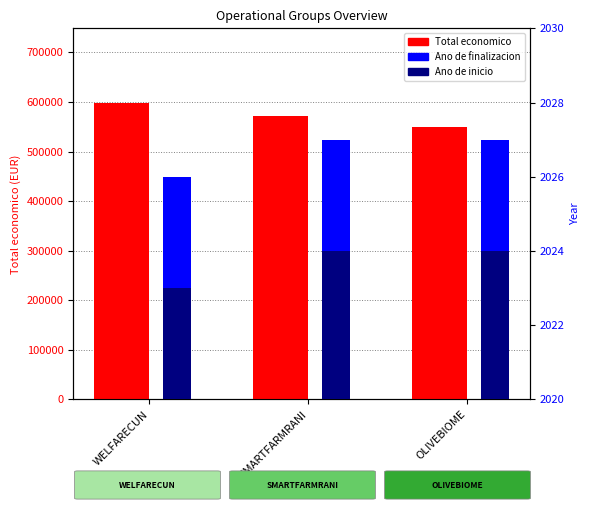

Reading right to left, list all the values displayed in this chart.

Total economico: 550111	571965	598909
Ano de finalizacion: 2027	2027	2026
Ano de inicio: 2024	2024	2023